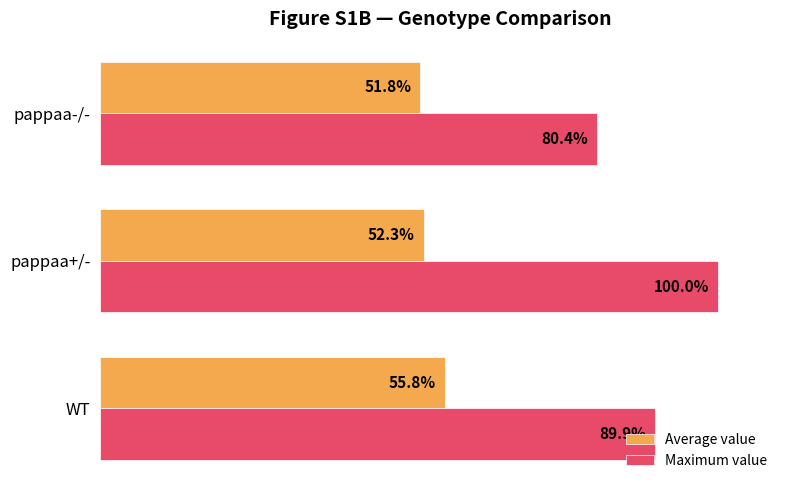

Where is Average value nearest to the value 53?

pappaa+/-